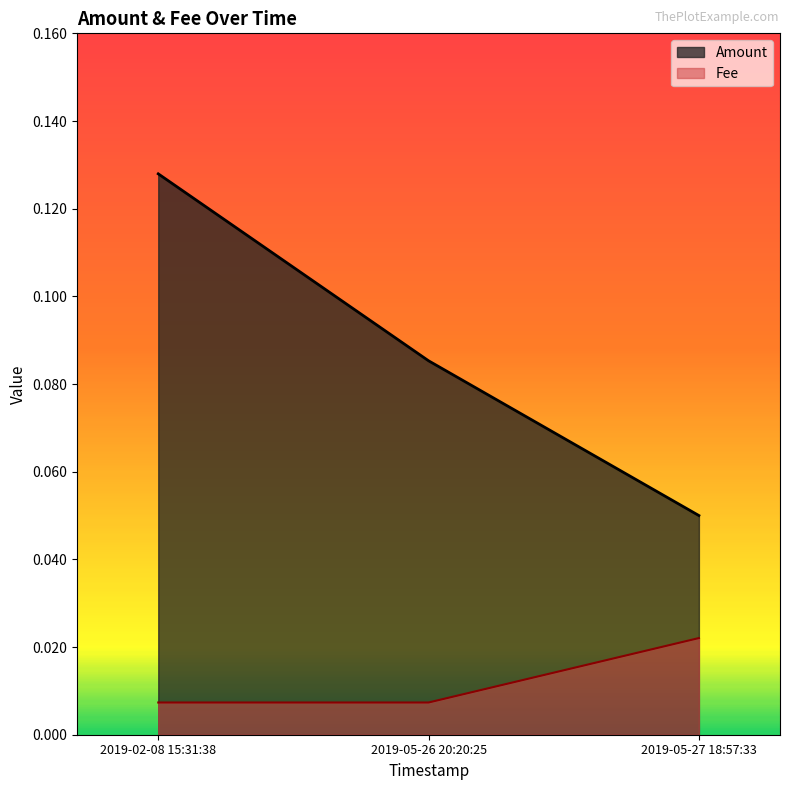

Reading right to left, what are all the values shown in this chart?

Amount: 0.1	0.1	0.1
Fee: 0.0	0.0	0.0